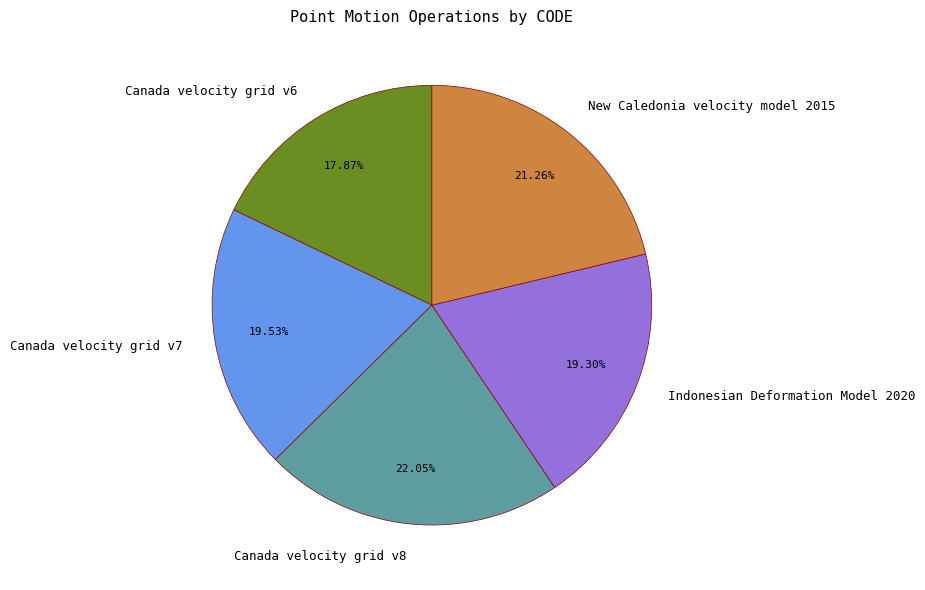

Is there a majority slice in this chart?

No